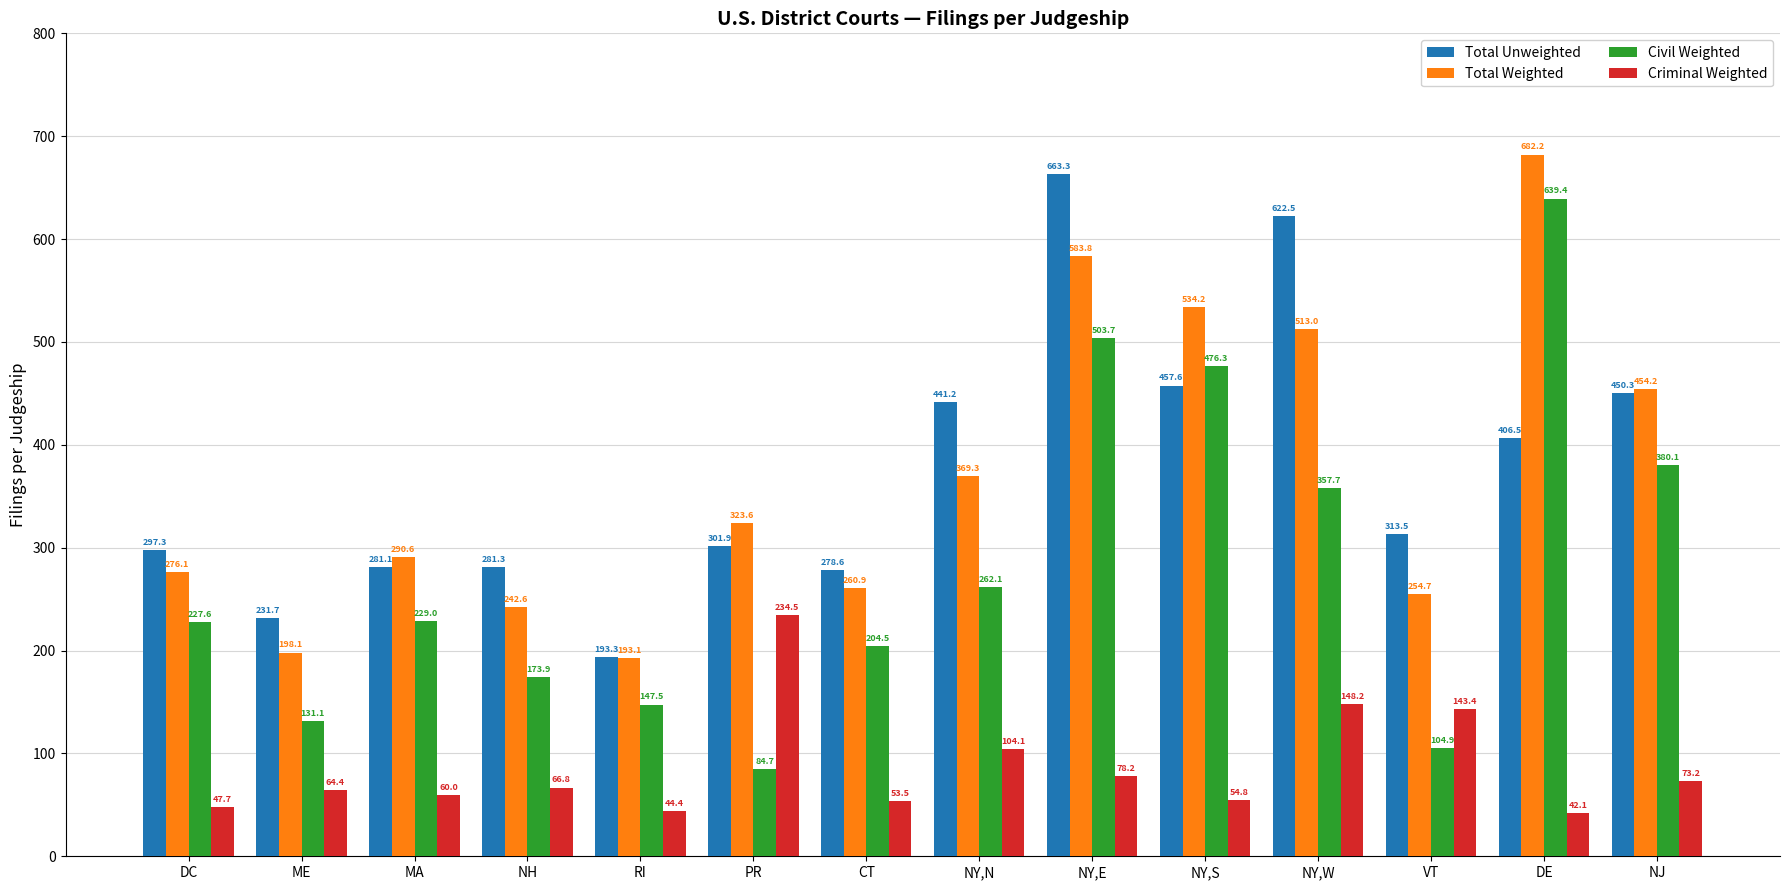

List the series in order of their peak value, highest first.

Total Weighted, Total Unweighted, Civil Weighted, Criminal Weighted